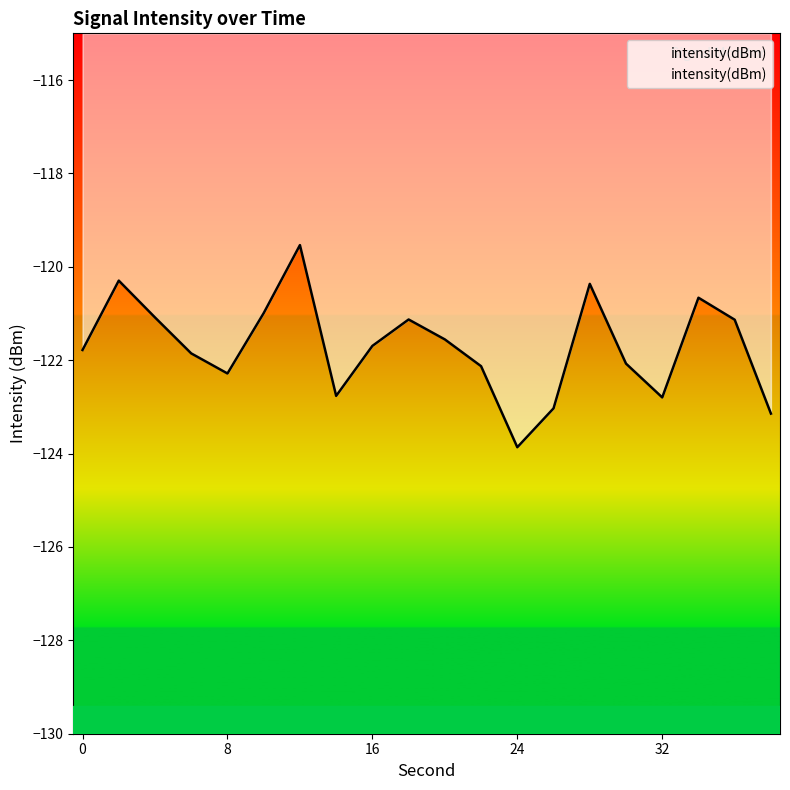

Reading right to left, what are all the values shown in this chart?

-123.1	-121.1	-120.7	-122.8	-122.1	-120.4	-123.0	-123.9	-122.1	-121.6	-121.1	-121.7	-122.8	-119.5	-121.0	-122.3	-121.9	-121.1	-120.3	-121.8